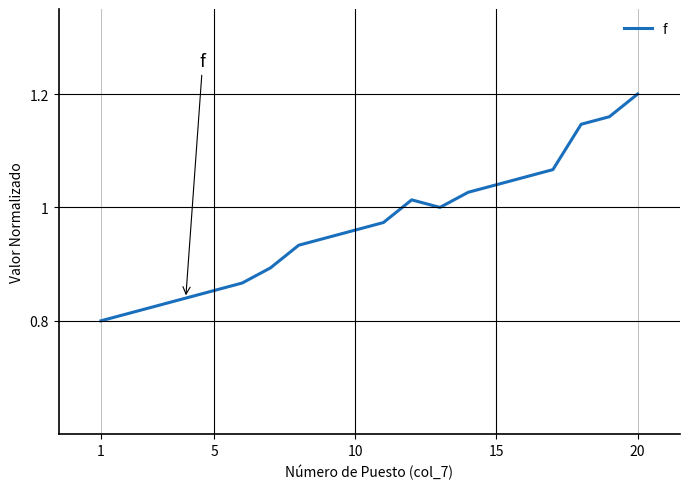

How many lines are shown in the chart?

1